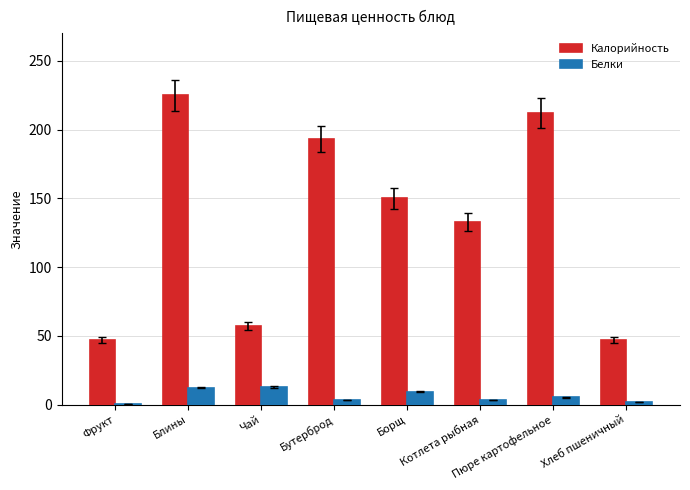

At which label does Белки first exceed 5?

Блины